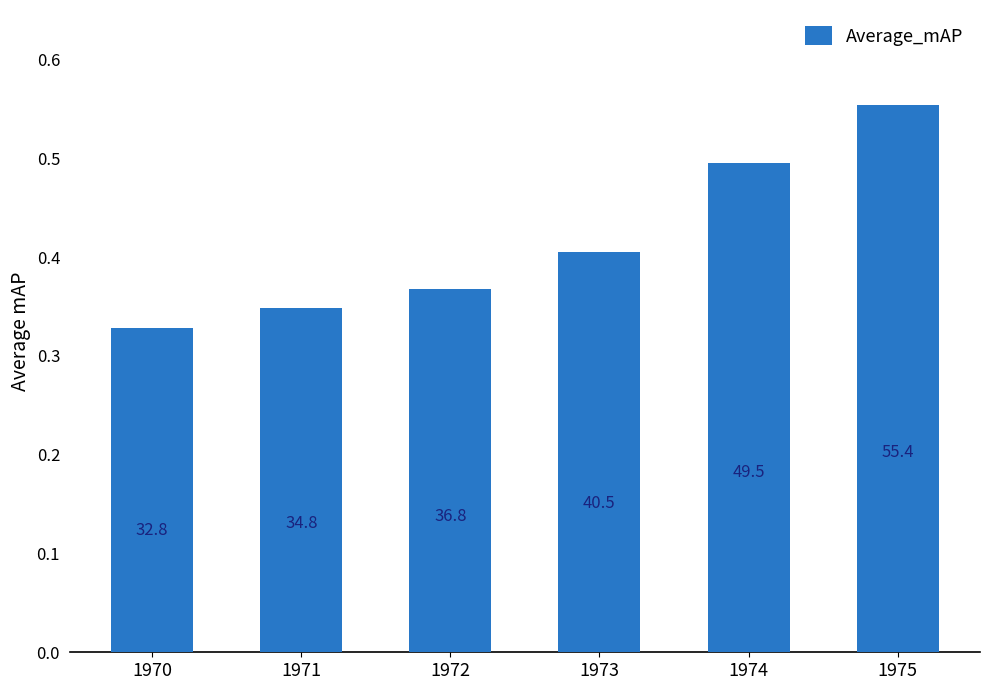

What is the average value?

41.6